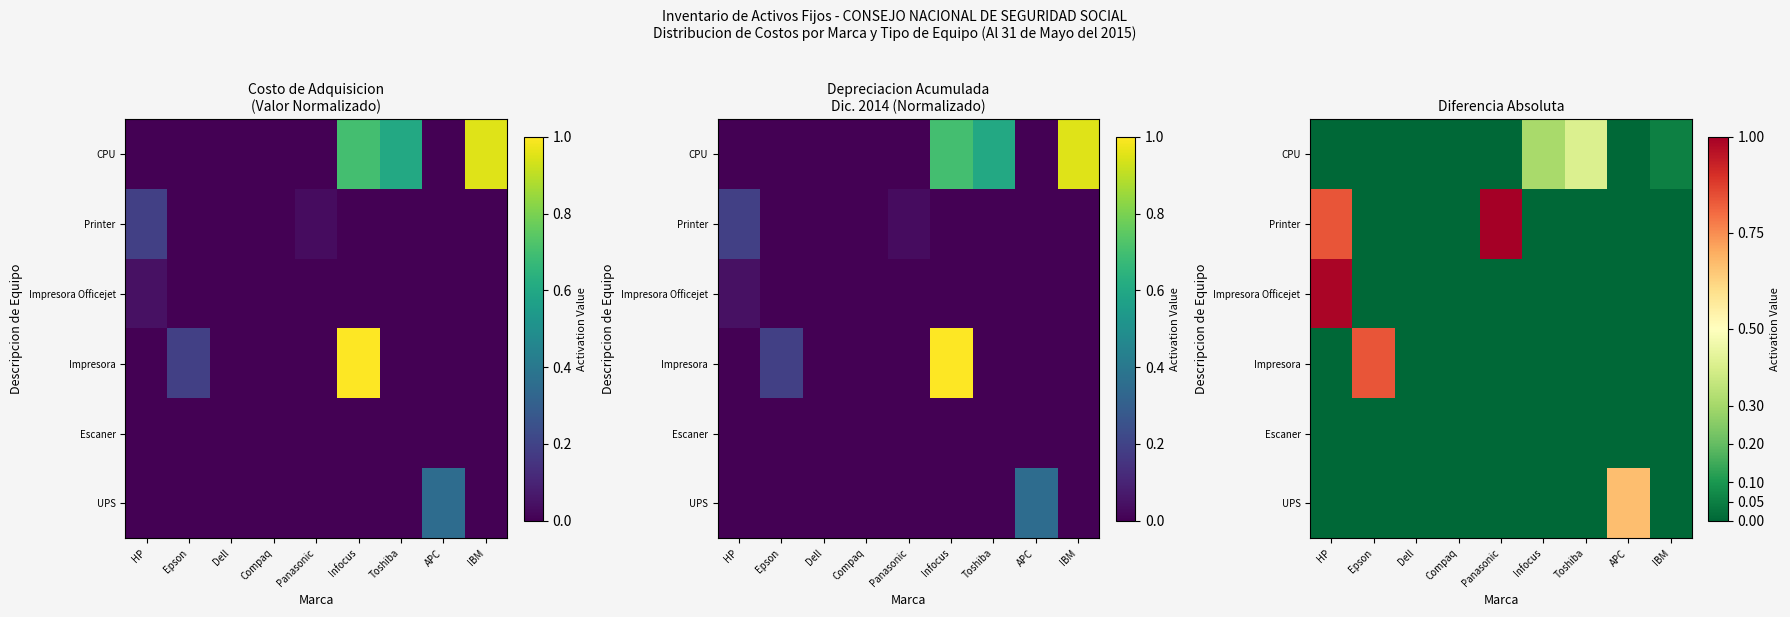

Which has a higher value, Panasonic or Dell?

Panasonic